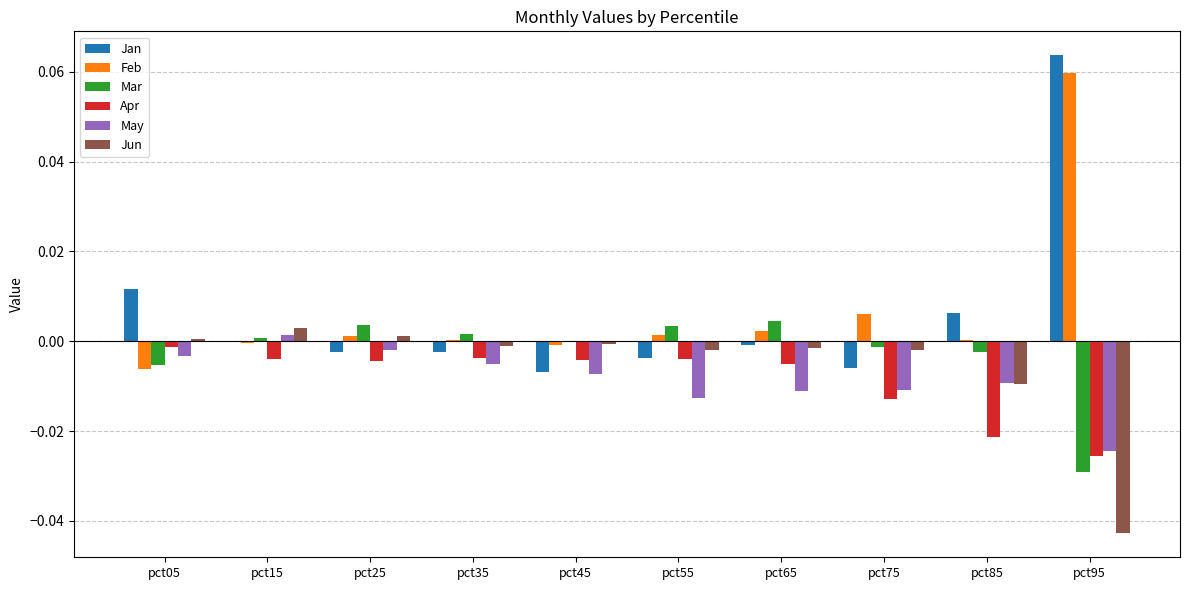

How many groups of bars are there?

10